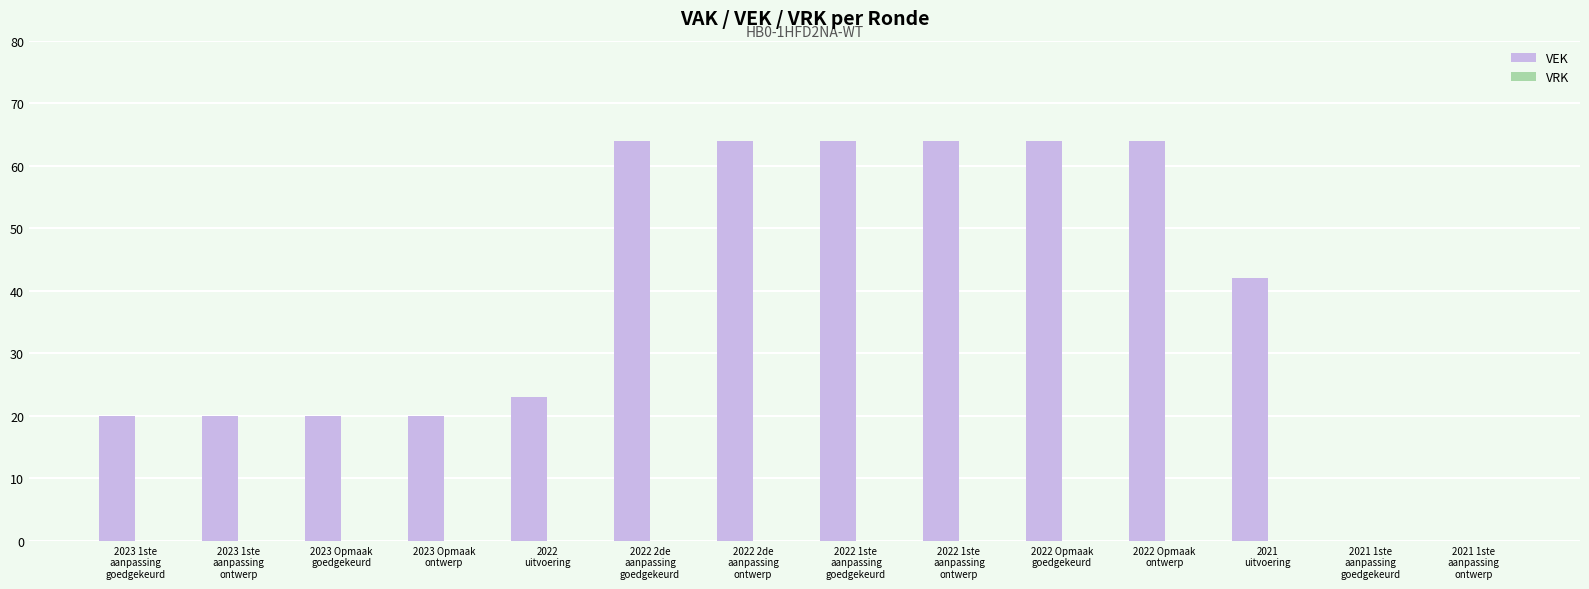

What is the greatest value displayed?

64